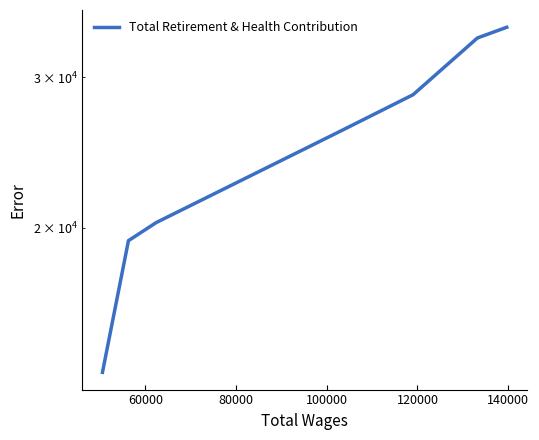

The chart shows a value of 18901 at 80000. True or false?

False